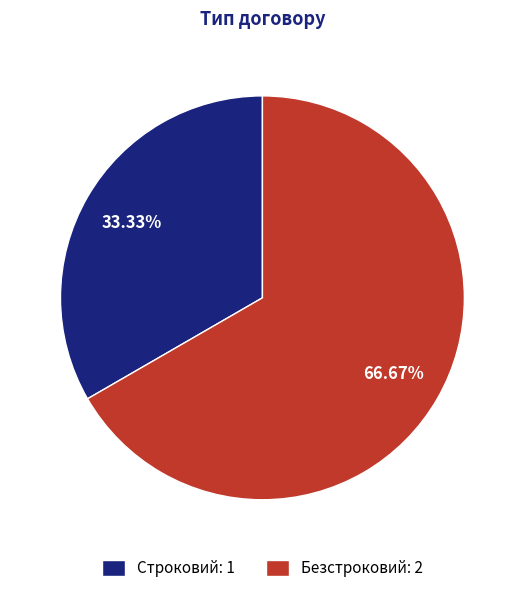

Which has a higher value, Строковий or Безстроковий?

Безстроковий